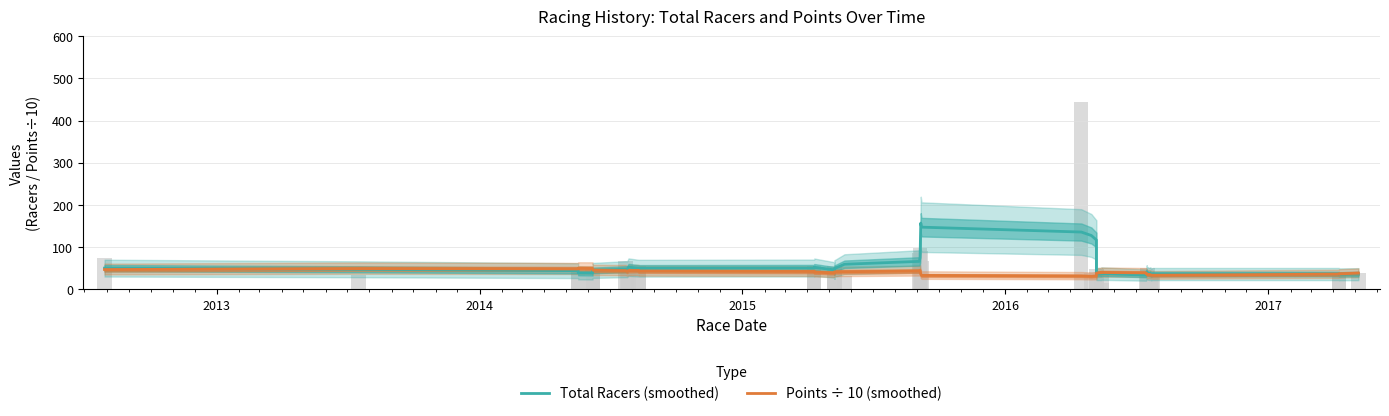

List the series in order of their peak value, highest first.

Total Racers (smoothed), Points ÷ 10 (smoothed)